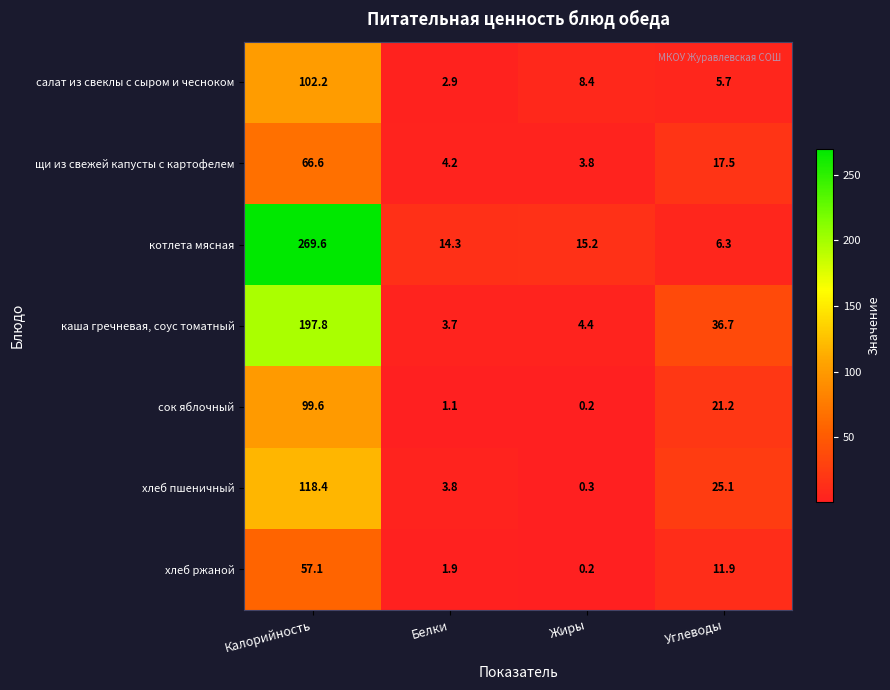

Reading left to right, list all the values displayed in this chart.

салат из свеклы с сыром и чесноком: 102.2	2.9	8.4	5.7
щи из свежей капусты с картофелем: 66.6	4.2	3.8	17.5
котлета мясная: 269.6	14.3	15.2	6.3
каша гречневая, соус томатный: 197.8	3.7	4.4	36.7
сок яблочный: 99.6	1.1	0.2	21.2
хлеб пшеничный: 118.4	3.8	0.3	25.1
хлеб ржаной: 57.1	1.9	0.2	11.9